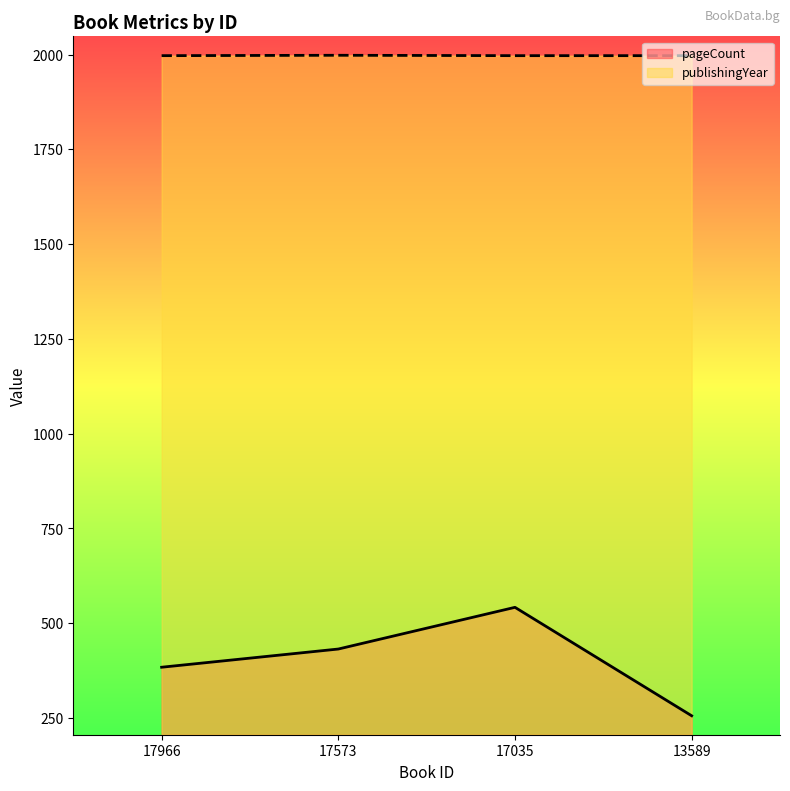

How many values in the pageCount series are below 432?

2